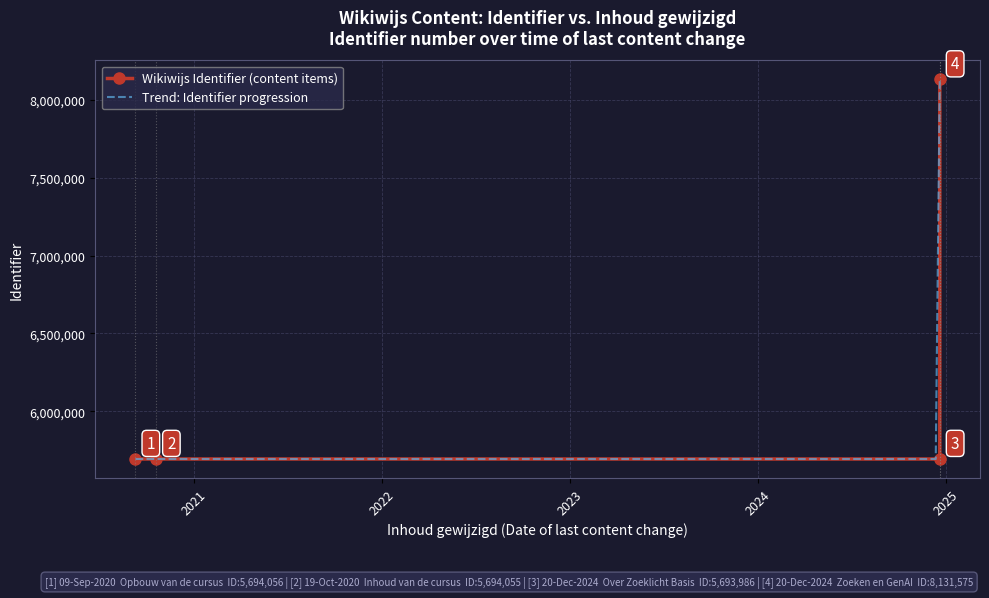

True or false: there are more than 1 points higher than both neighbors.

False